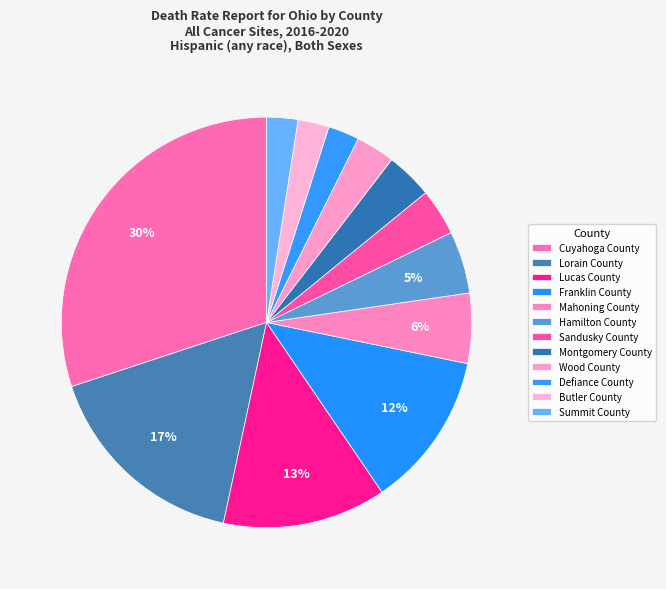

How many slices are in this pie chart?

12